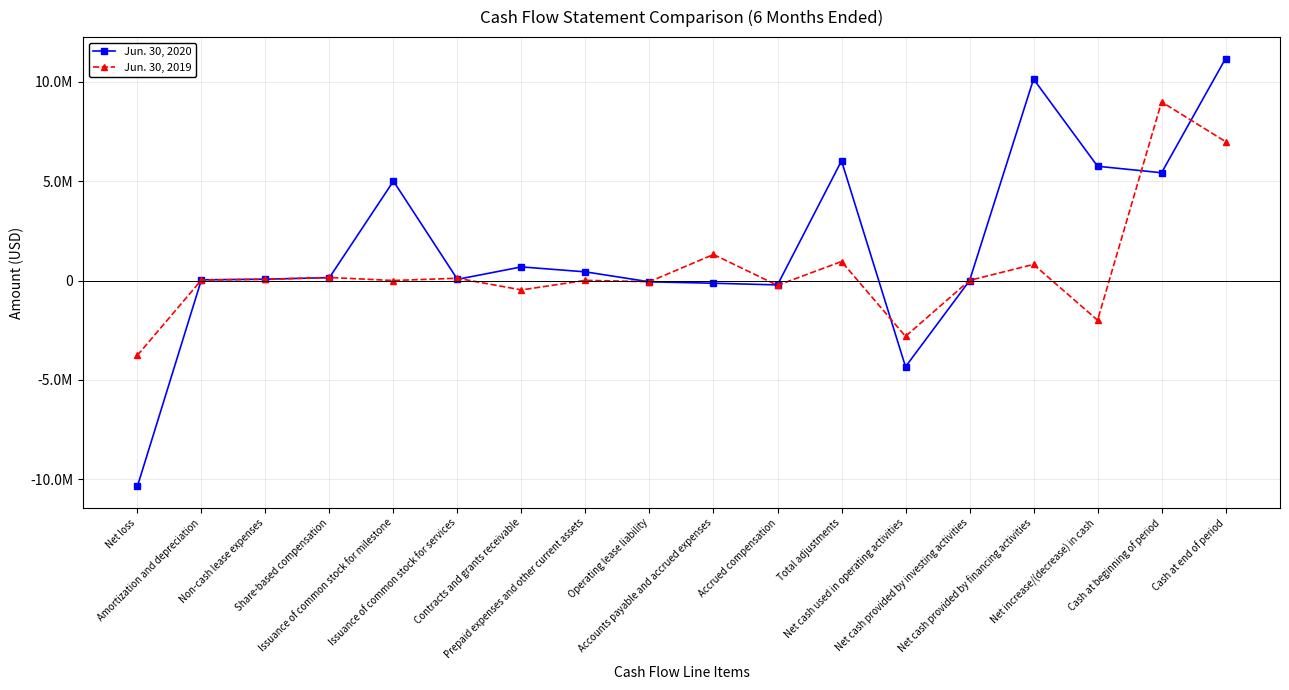

At which category does Jun. 30, 2020 reach its first local peak?

Issuance of common stock for milestone